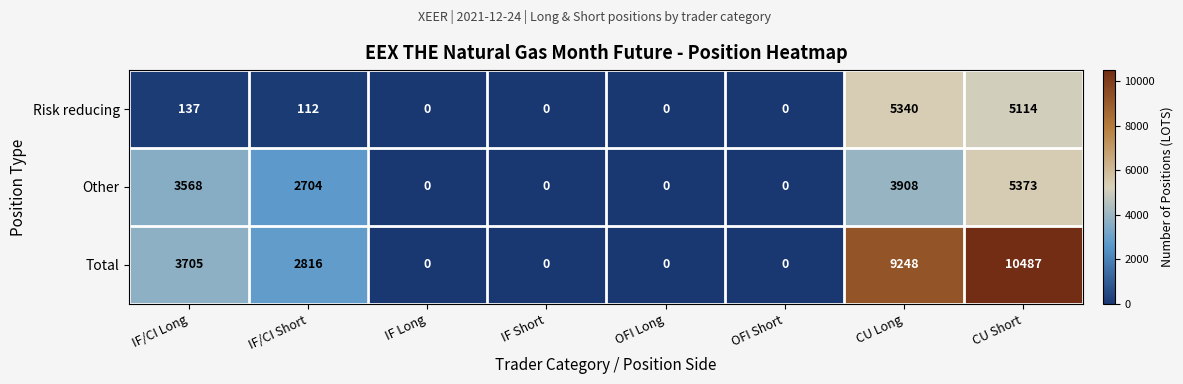

What is the sum of all Total values?

26256